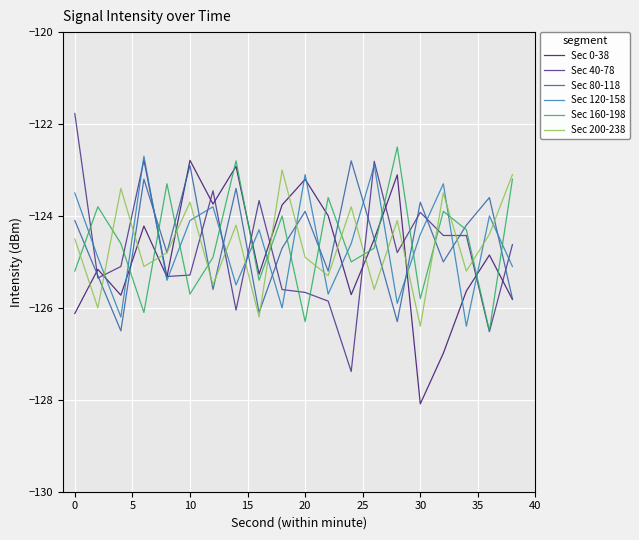

In Sec 120-158, how many points are lower than both neighbors (excluding endpoints)?

7